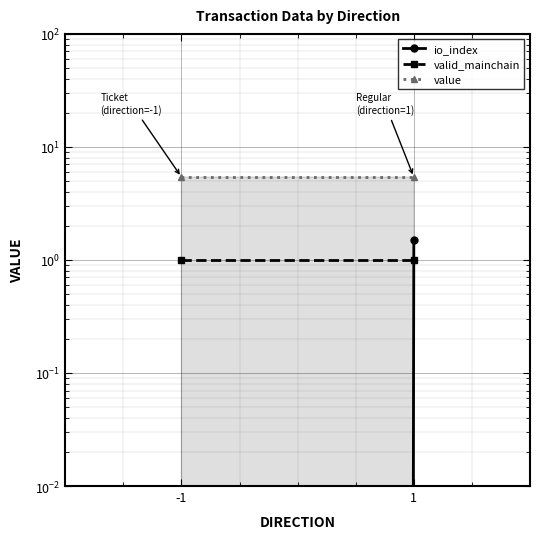

What is the value of the io_index point at the 2nd from the left?

1.5